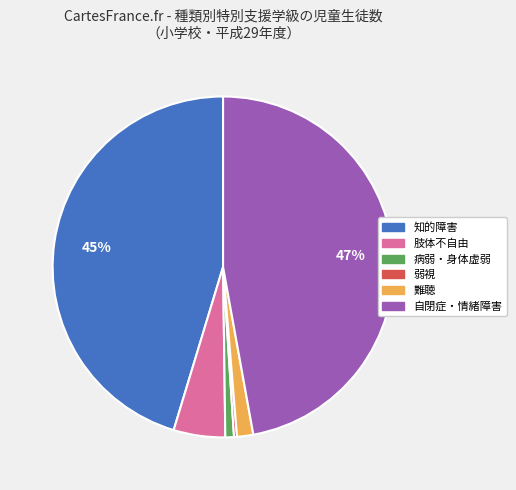

Does 自閉症・情緒障害 account for over 50% of the chart?

No